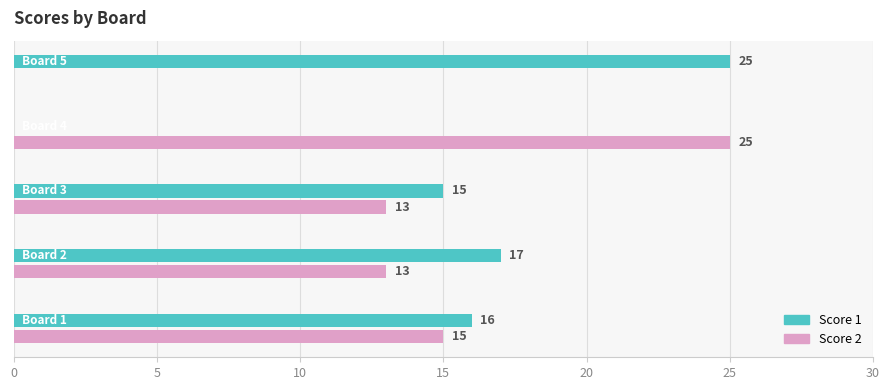

What is the maximum value for Score 2?

25